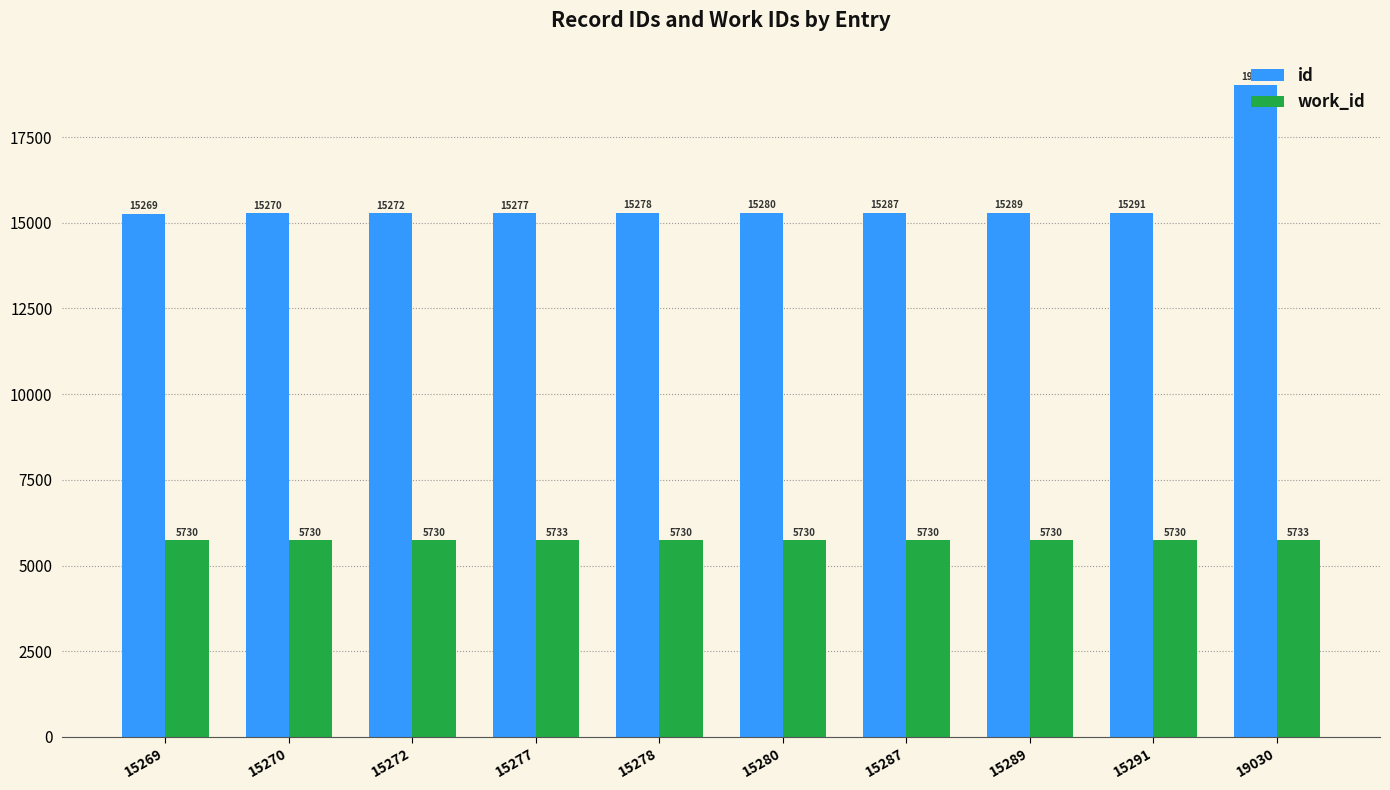

How many data points does each series have?

10